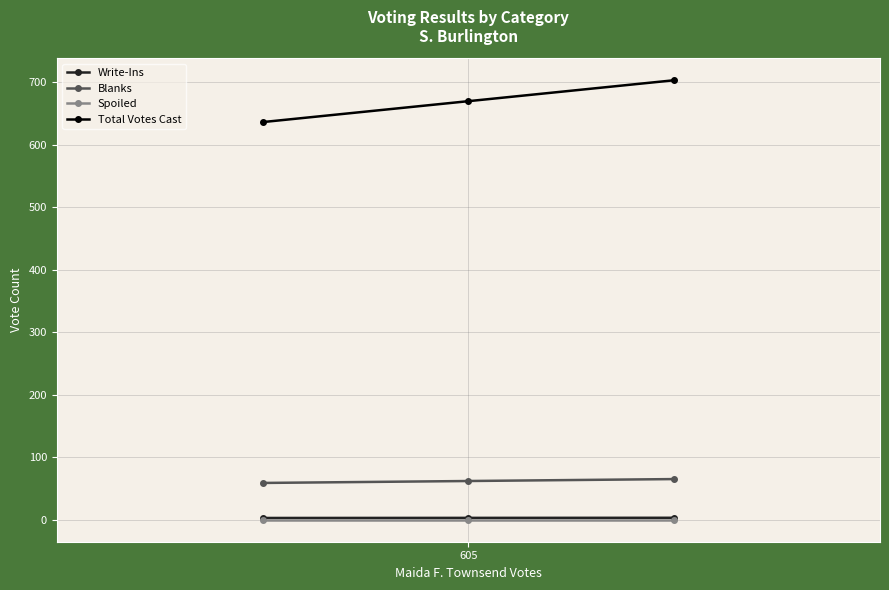

What is the maximum value shown in the chart?

703.5